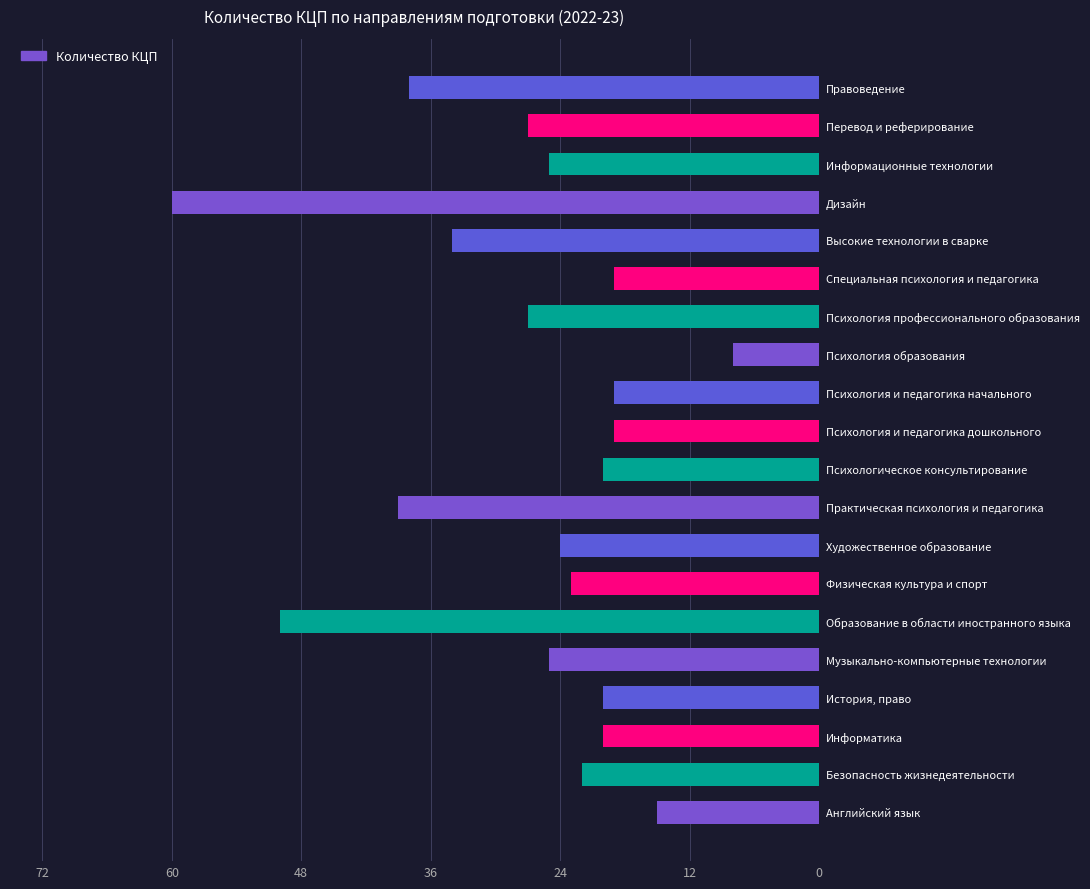

Approximately how many times larger is the value at Физическая культура и спорт compared to Практическая психология и педагогика?

0.6